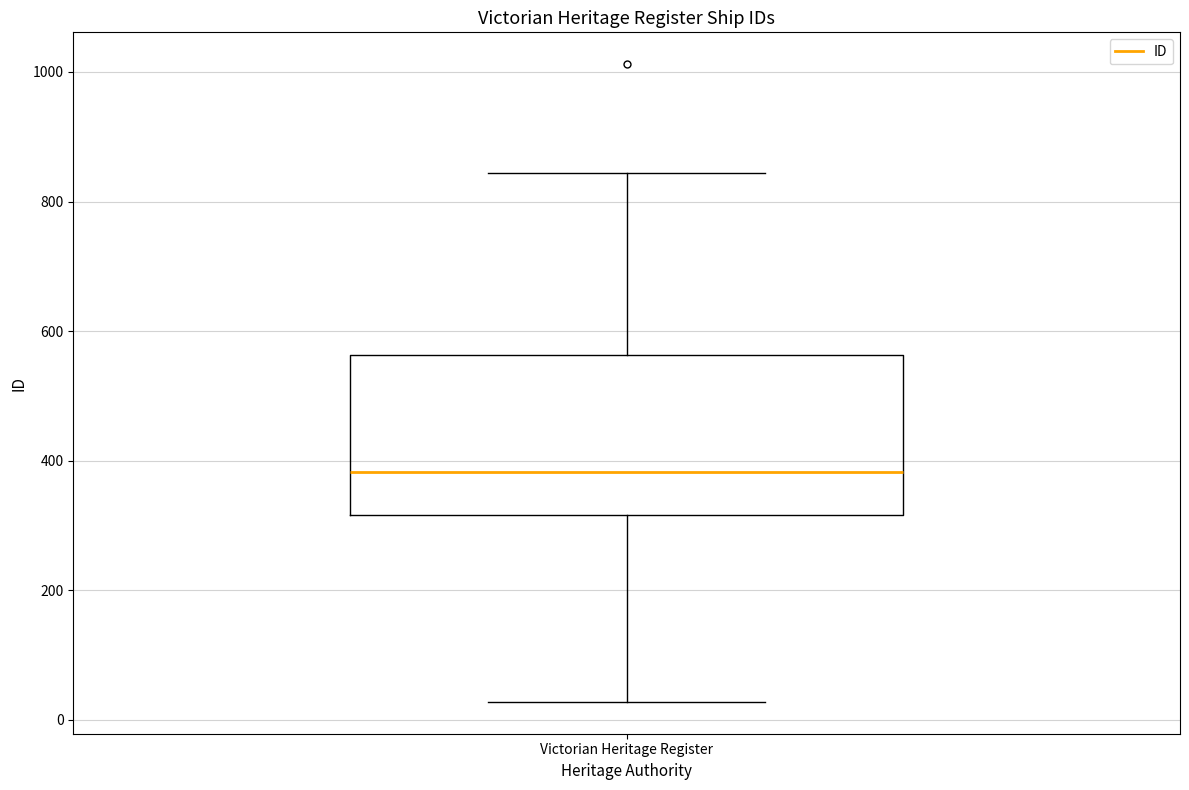

Transcribe this box plot: give where the median line is, the range the box spans, and where the two whiskers end, as read against the y-axis. The values are not printed on the chart, so give them approximately, as read against the axis.

median 380, box 320 to 560, whiskers 20 to 840